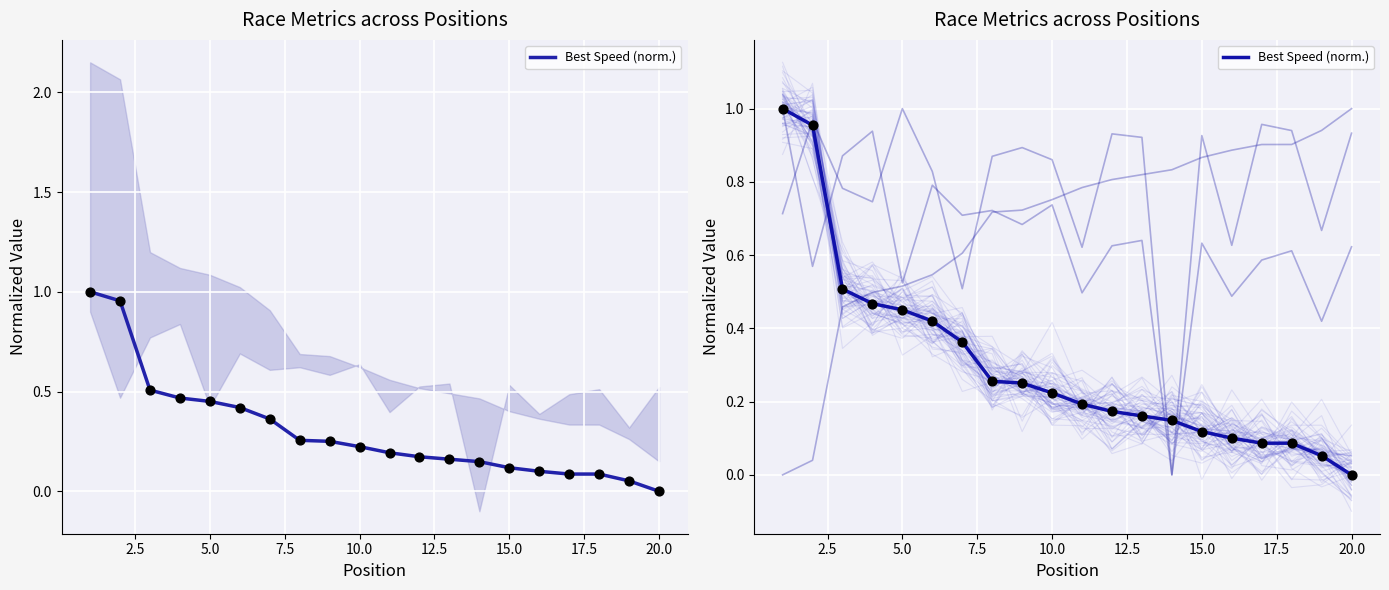

Which has a higher value, 5.0 or 15.0?

5.0